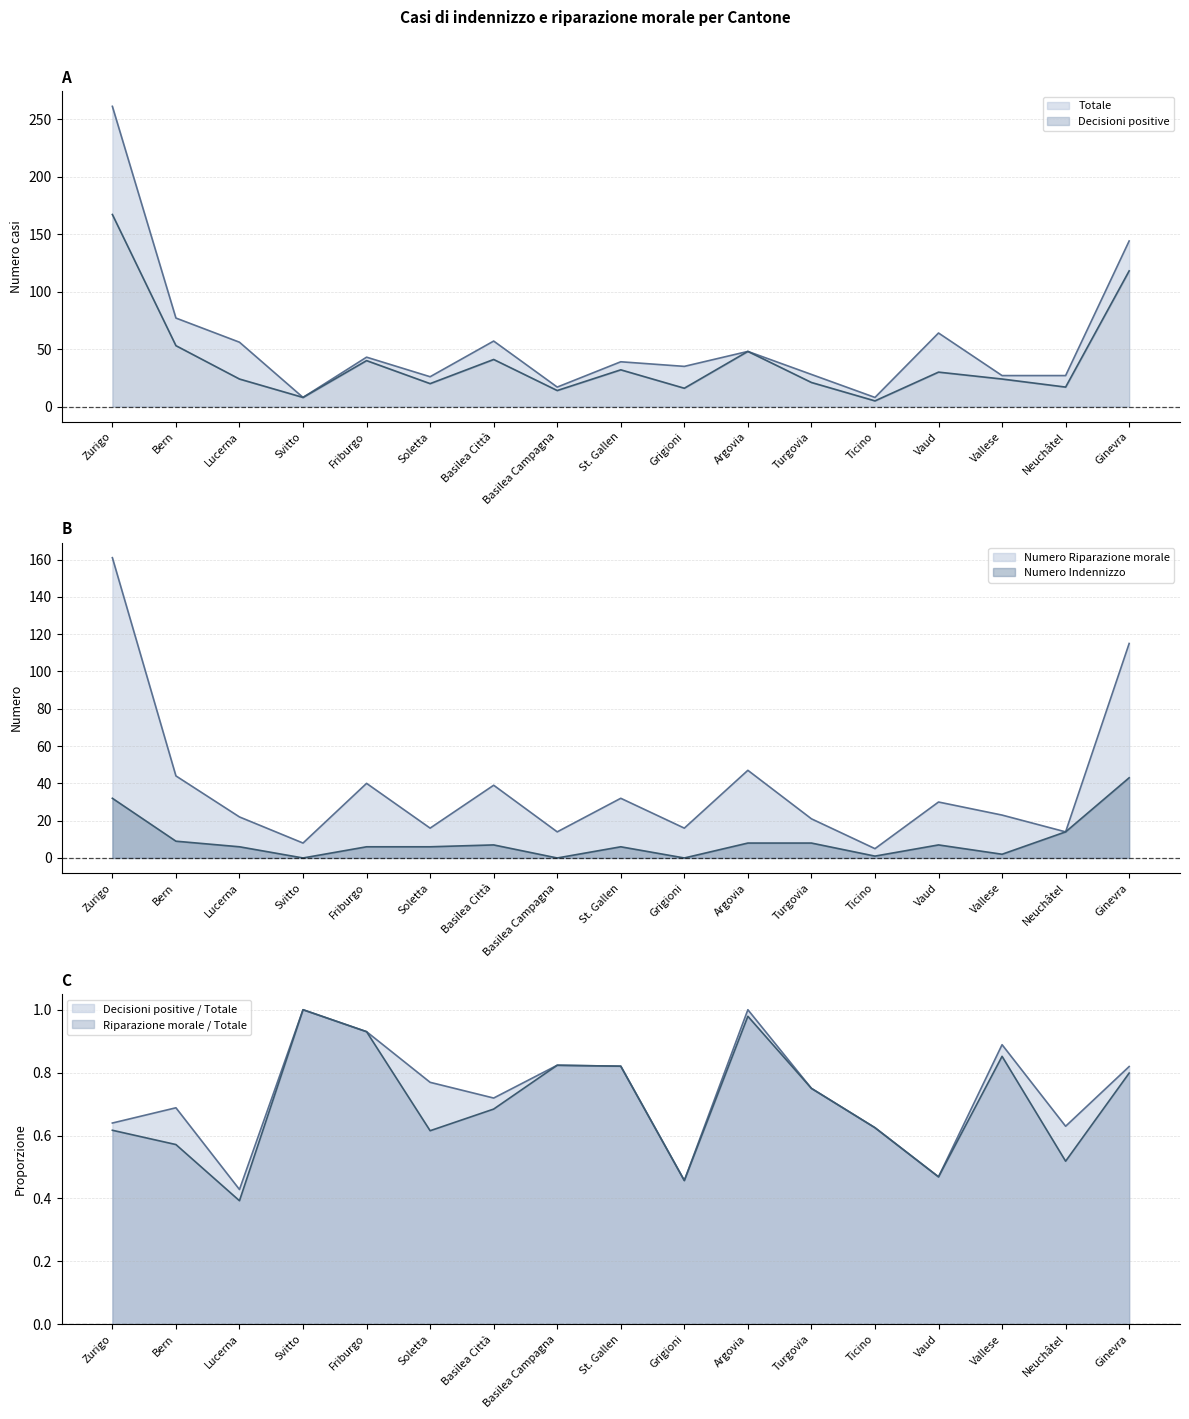

Does the chart display data point markers on the line(s)?

No